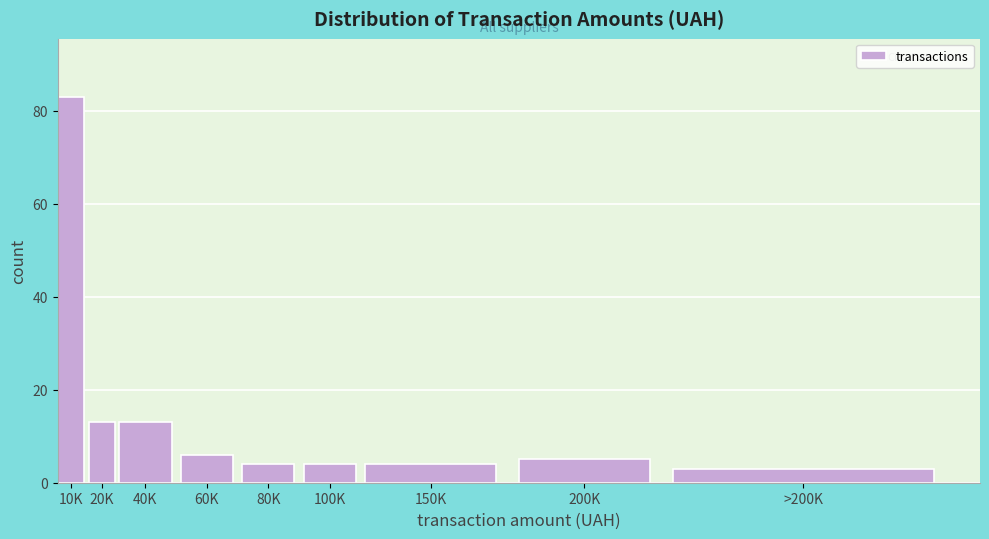

Reading left to right, list all the values displayed in this chart.

10K=83	20K=13	40K=13	60K=6	80K=4	100K=4	150K=4	200K=5	>200K=3